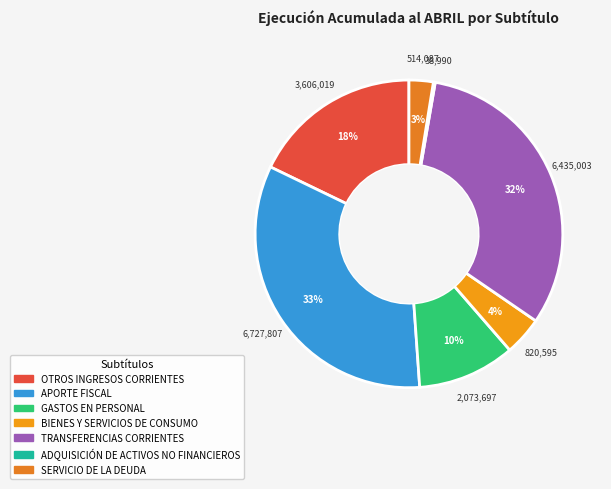

Does any single category account for the majority?

No